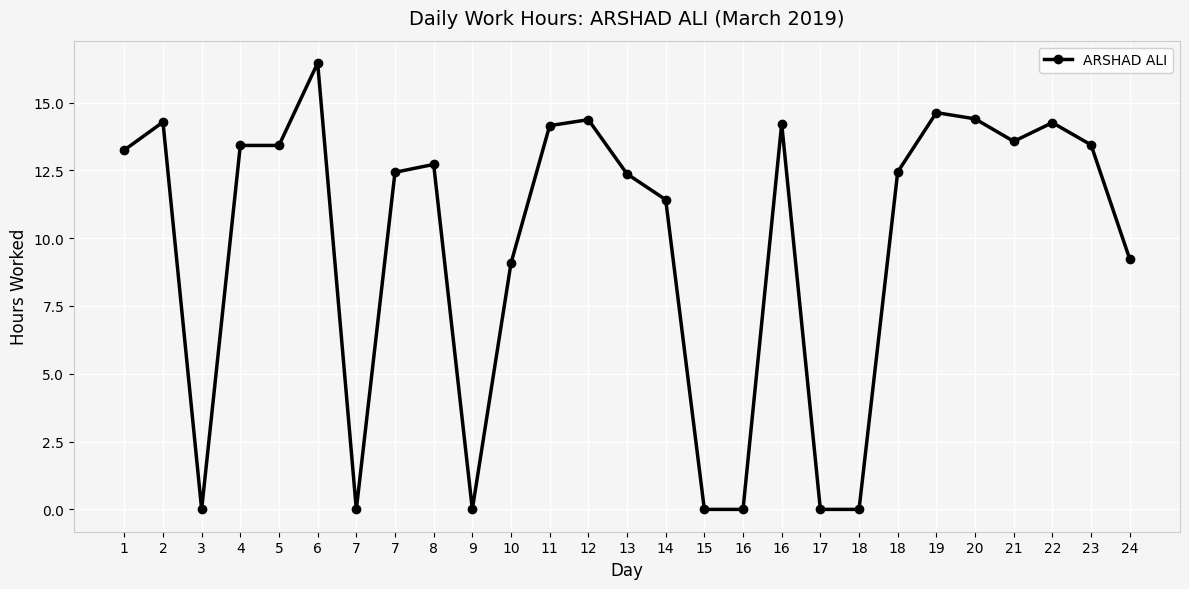

How many points are lower than both their immediate neighbors (excluding endpoints)?

4